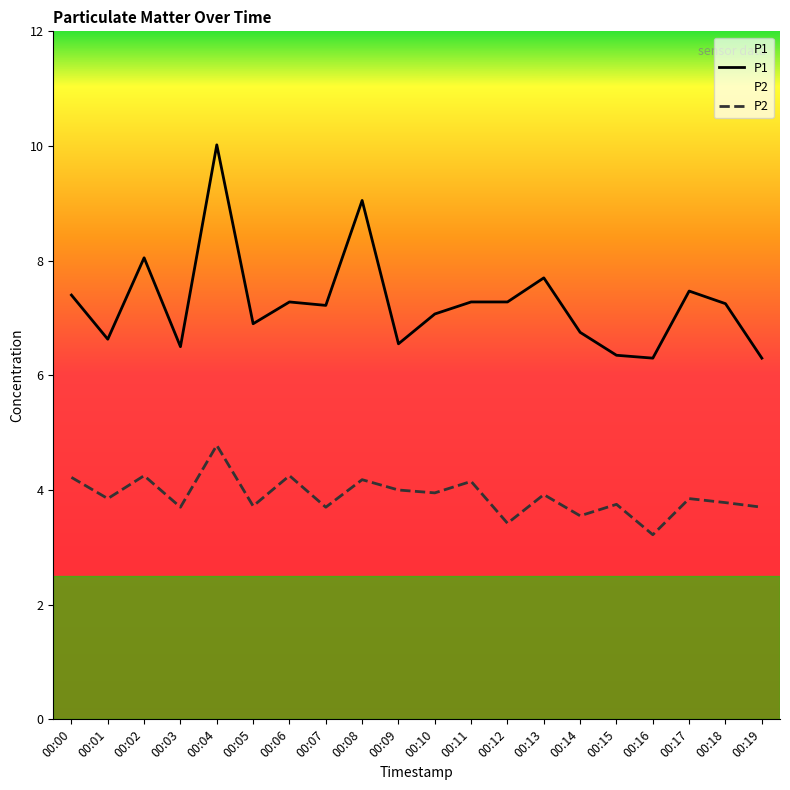

What is the difference between the maximum and second lowest values in the P1 series?

3.7